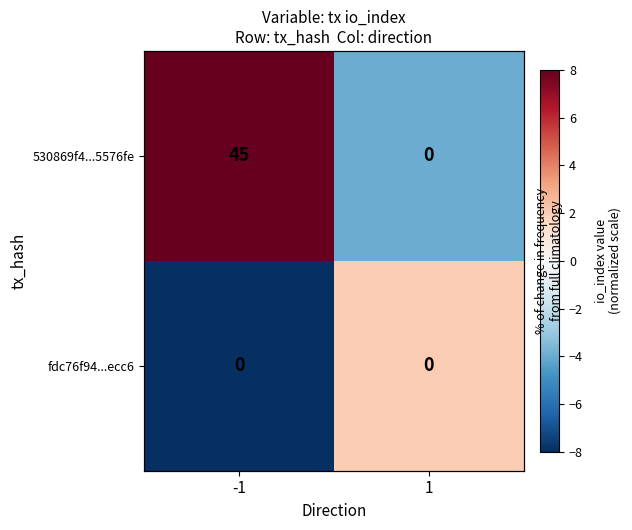

Is it true that fdc76f94...ecc6 equals 2 at 1?

True